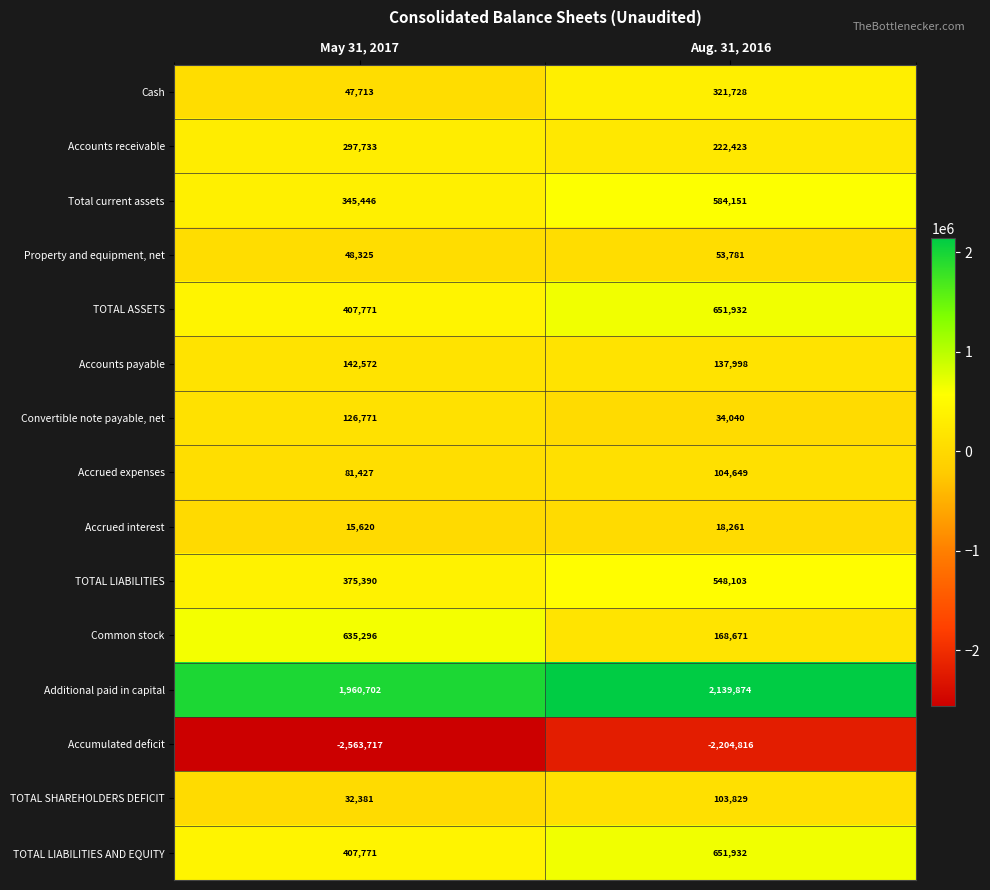

Rank the categories by TOTAL ASSETS value from lowest to highest.

May 31, 2017, Aug. 31, 2016